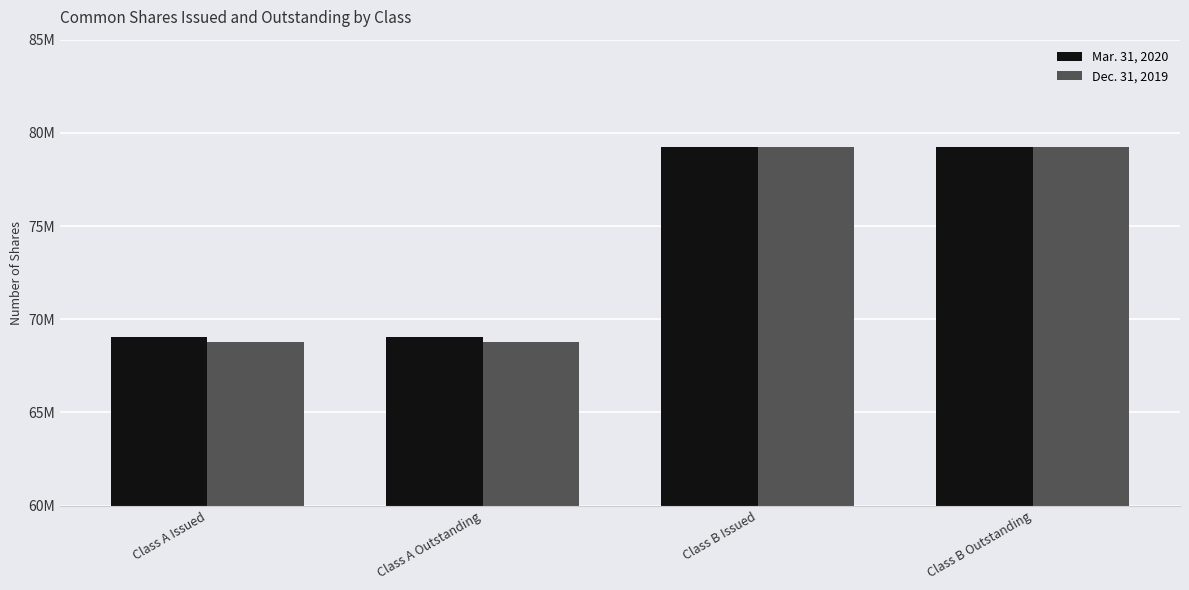

The value of Mar. 31, 2020 at Class A Issued is 69061898. True or false?

True